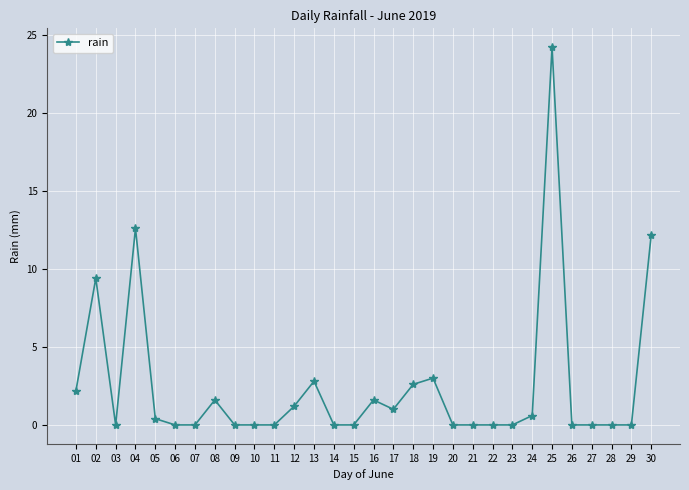

How many categories are shown in the chart?

30